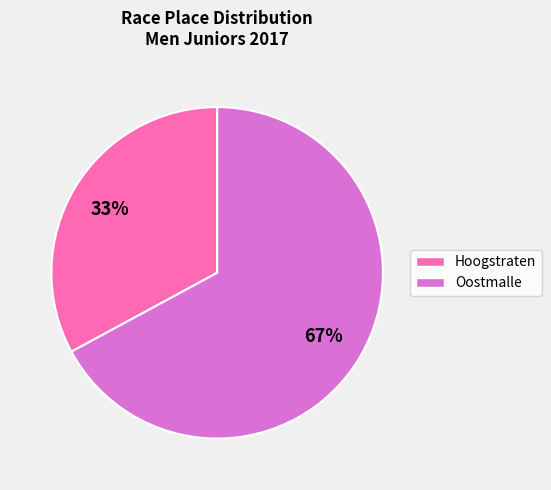

To the nearest percent, what is the difference between the largest and smallest slice percentages?

34%